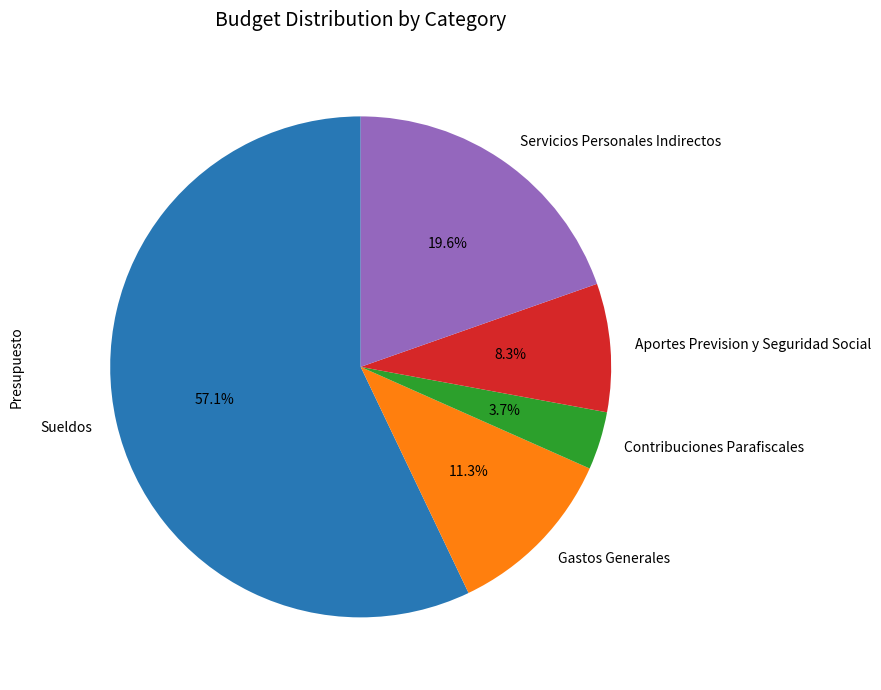

Combined, what portion of the pie is Contribuciones Parafiscales and Gastos Generales?

15.0%